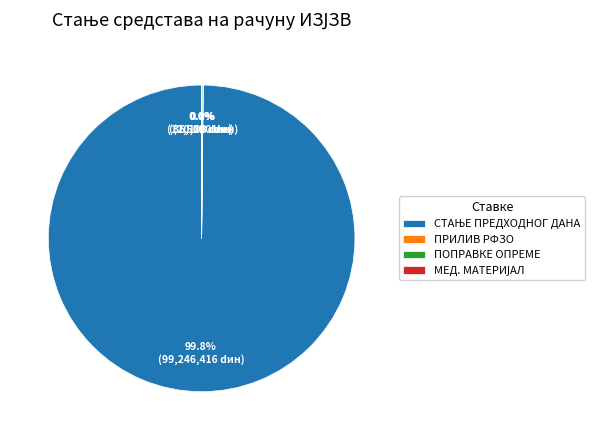

How many segments does this pie chart have?

4